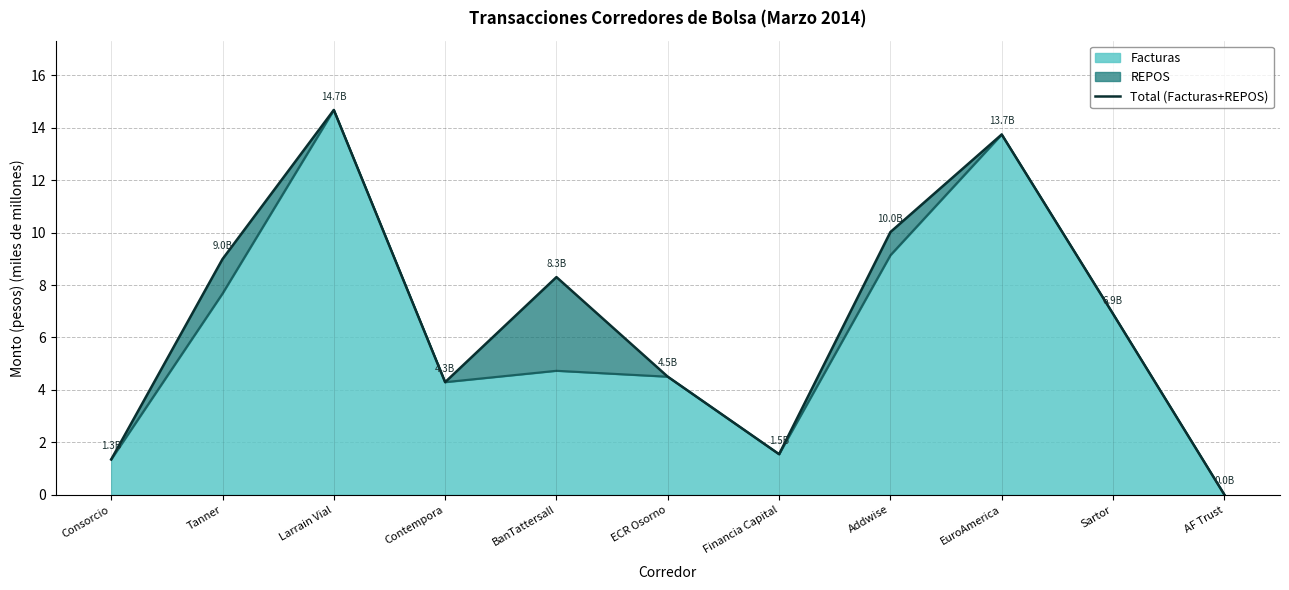

What position from the left is Consorcio?

1